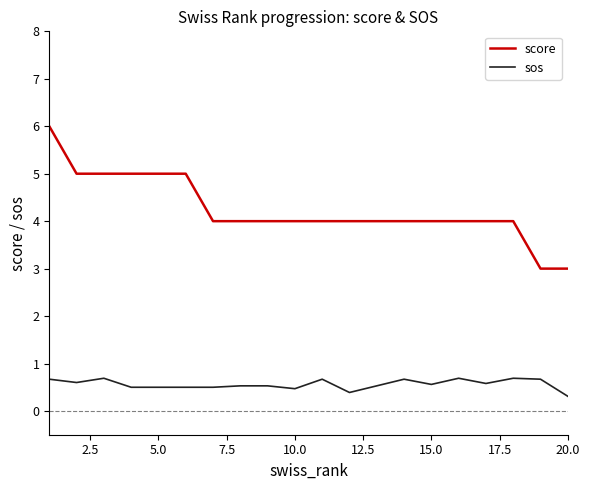

Which series has the largest total across all categories?

score